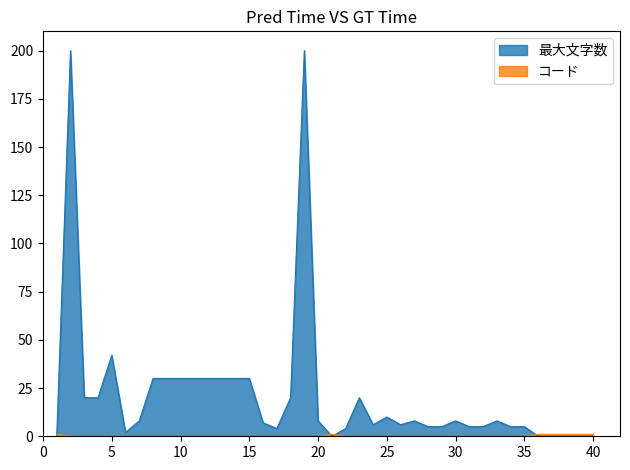

Where is the first local maximum for コード?

21